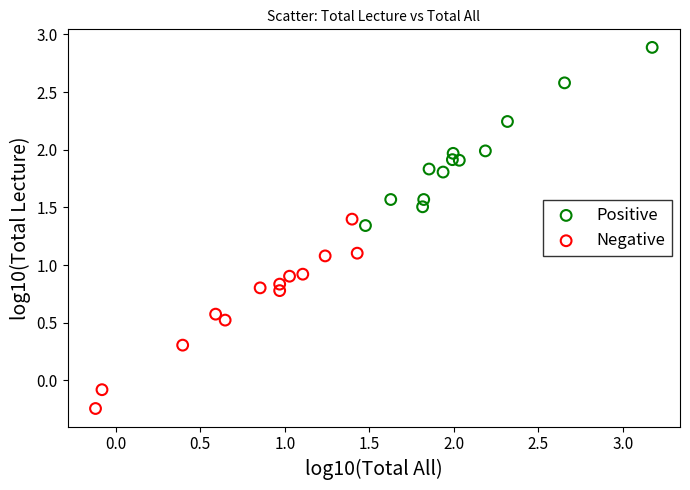

Which series reaches the minimum Y coordinate?

Negative